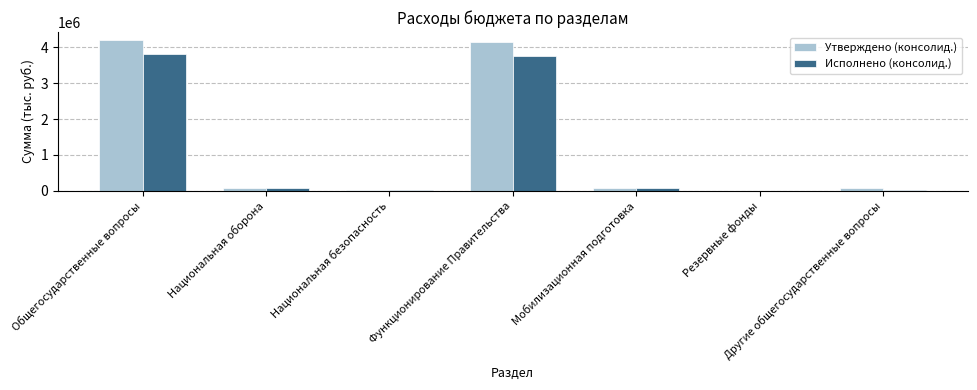

What is the sum of the Исполнено (консолид.) values at Общегосударственные вопросы and Функционирование Правительства?

7568248.1